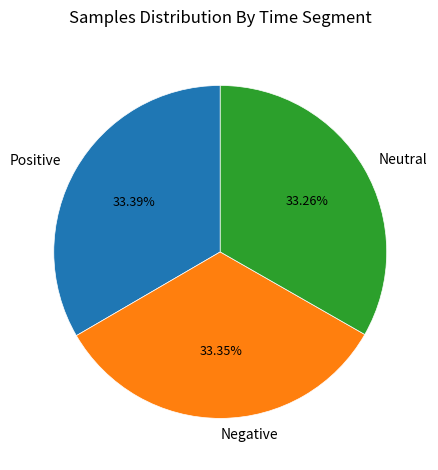

What is the ratio of the value at Negative to the value at Positive?

1.0